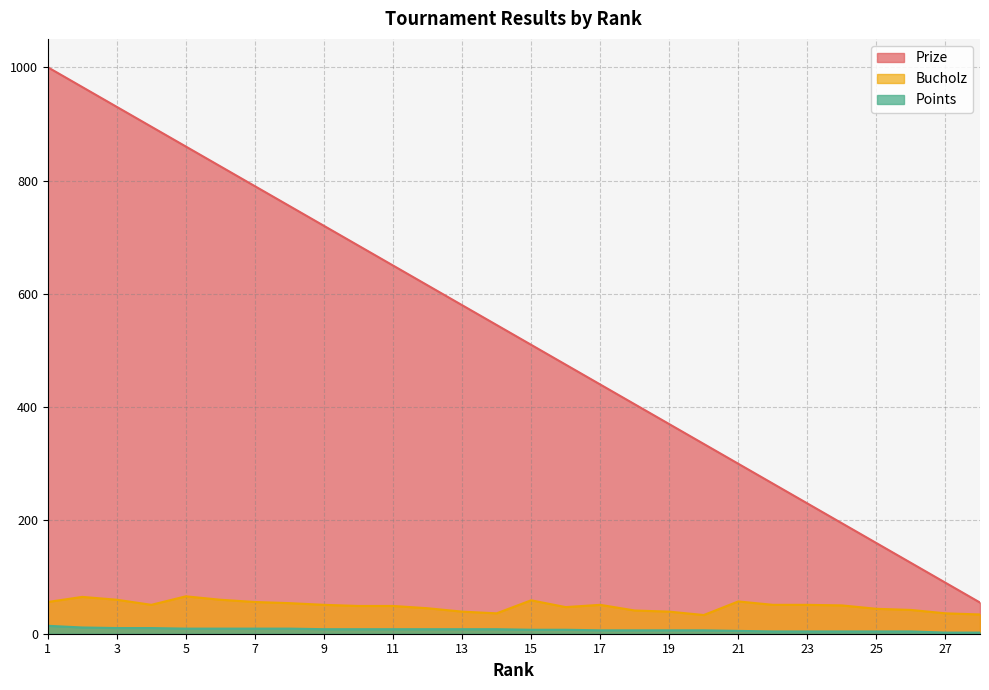

What is the lowest value of the Bucholz series?

33